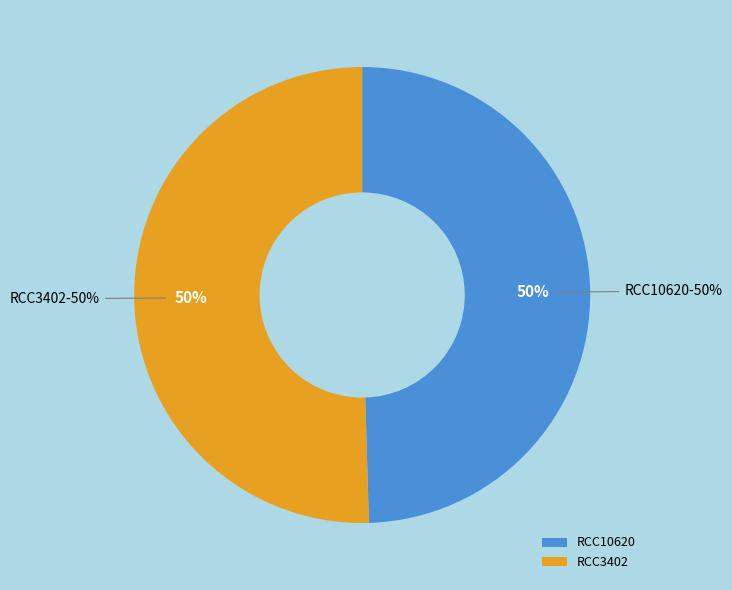

To the nearest percent, what percentage of the pie is RCC3402?

50%